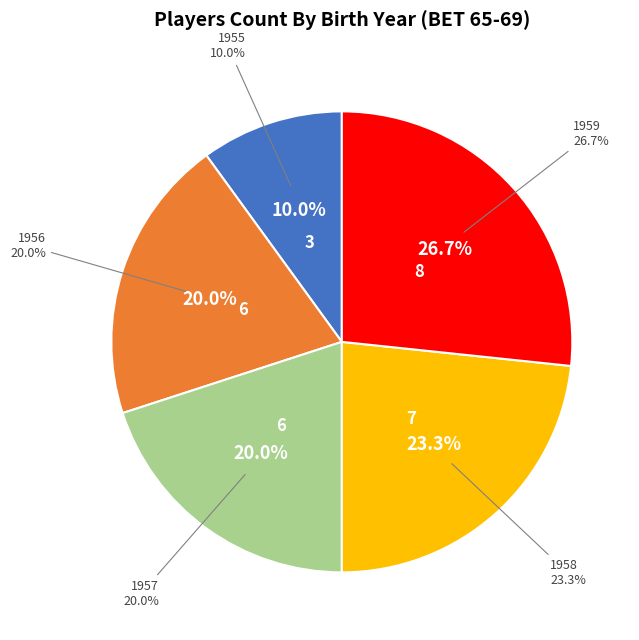

Rank the categories by value from highest to lowest.

1959, 1958, 1956, 1957, 1955